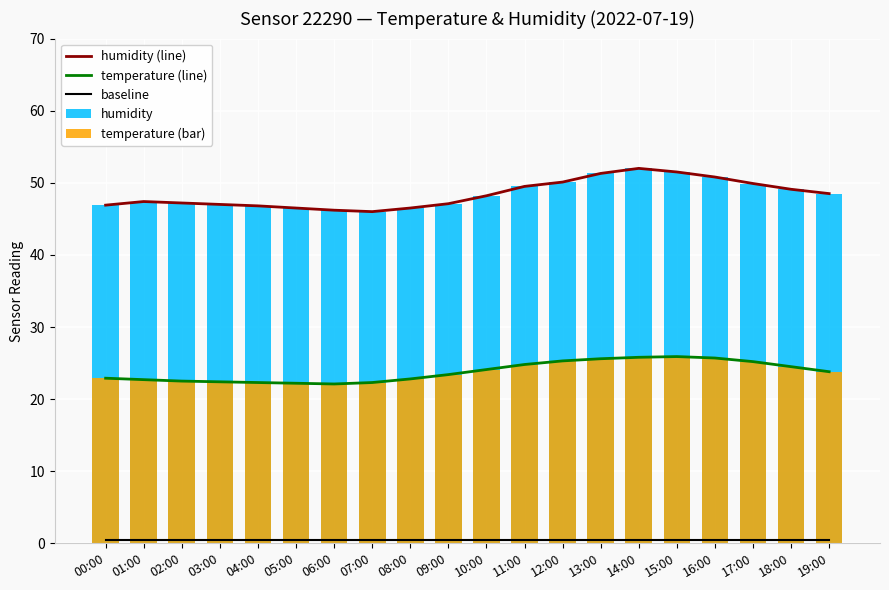

True or false: baseline has a value of 0.5 at 07:00.

True